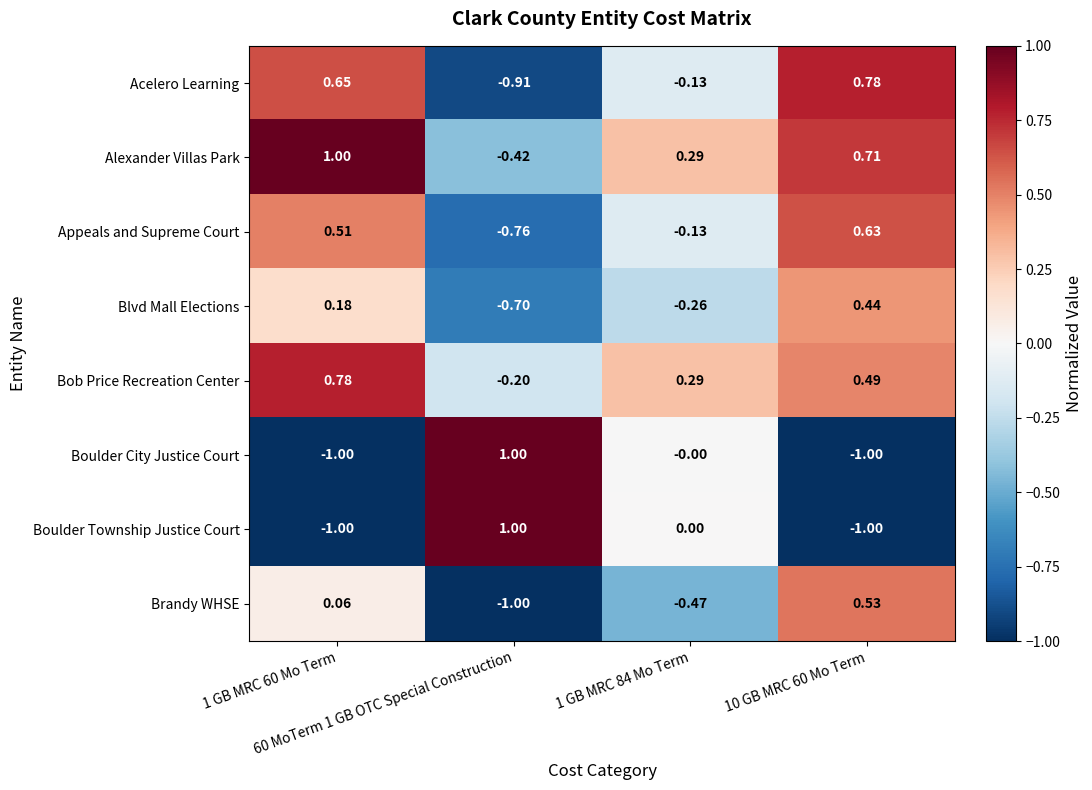

Between 1 GB MRC 84 Mo Term and 10 GB MRC 60 Mo Term, which series saw the biggest shift?

Boulder Township Justice Court